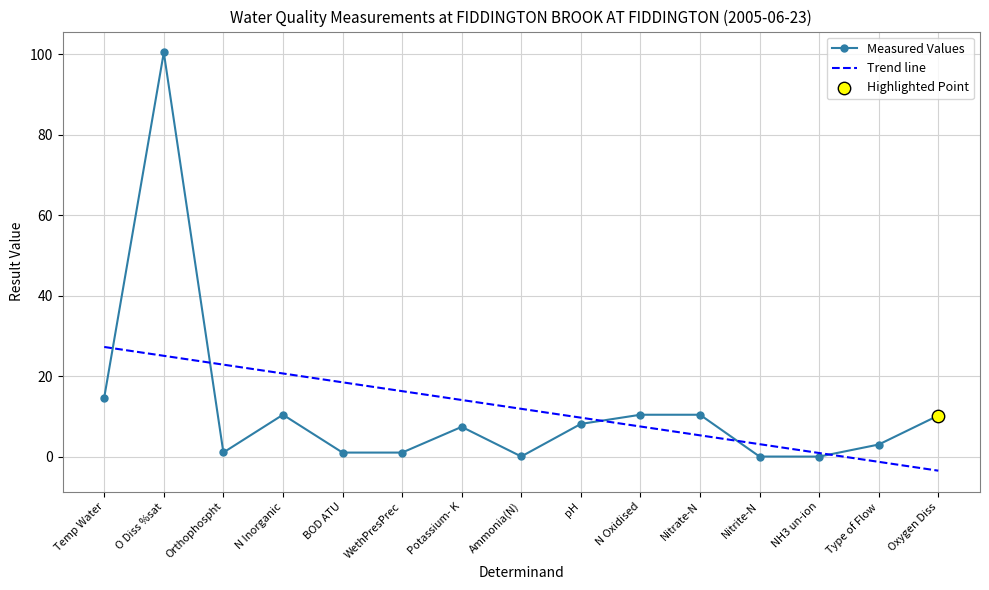

What is the ratio of the value at N Oxidised to the value at Type of Flow?

3.5